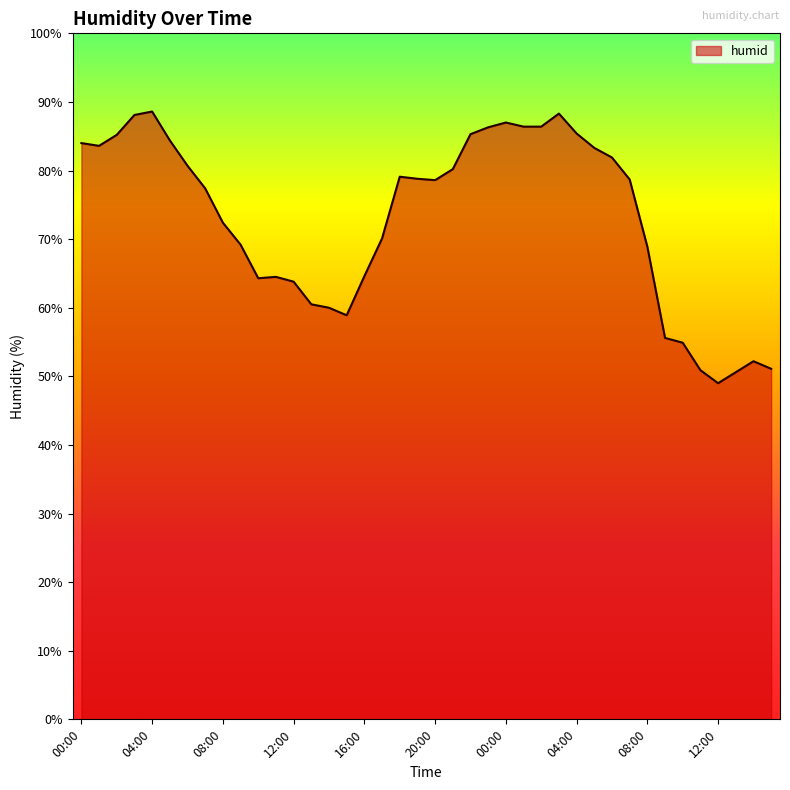

How many lines are shown in the chart?

1